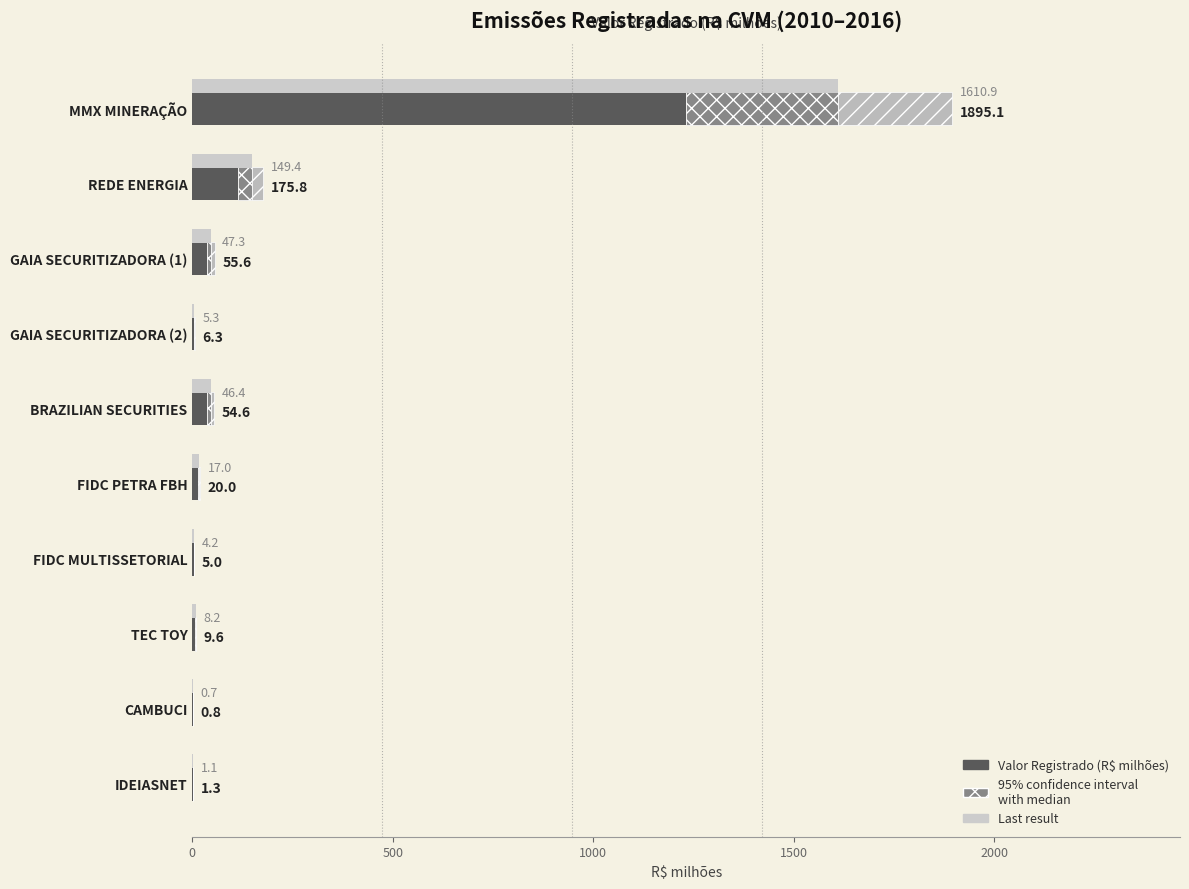

What is the value of the Last result bar at the 3rd from the left?

47.3